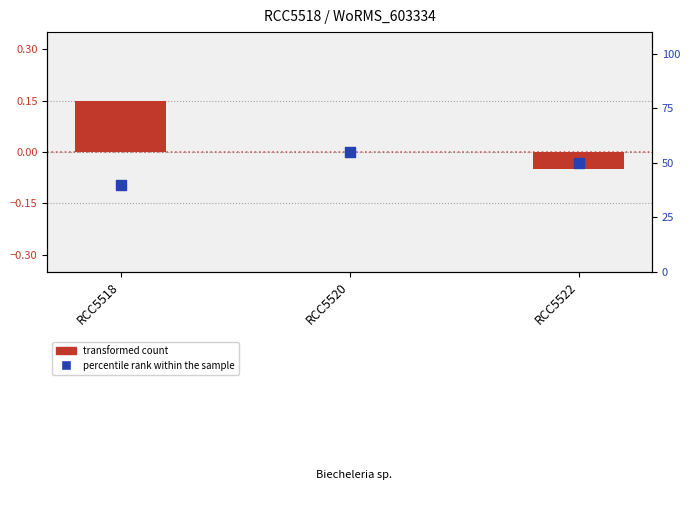

At which category is the sum across all series the highest?

RCC5520